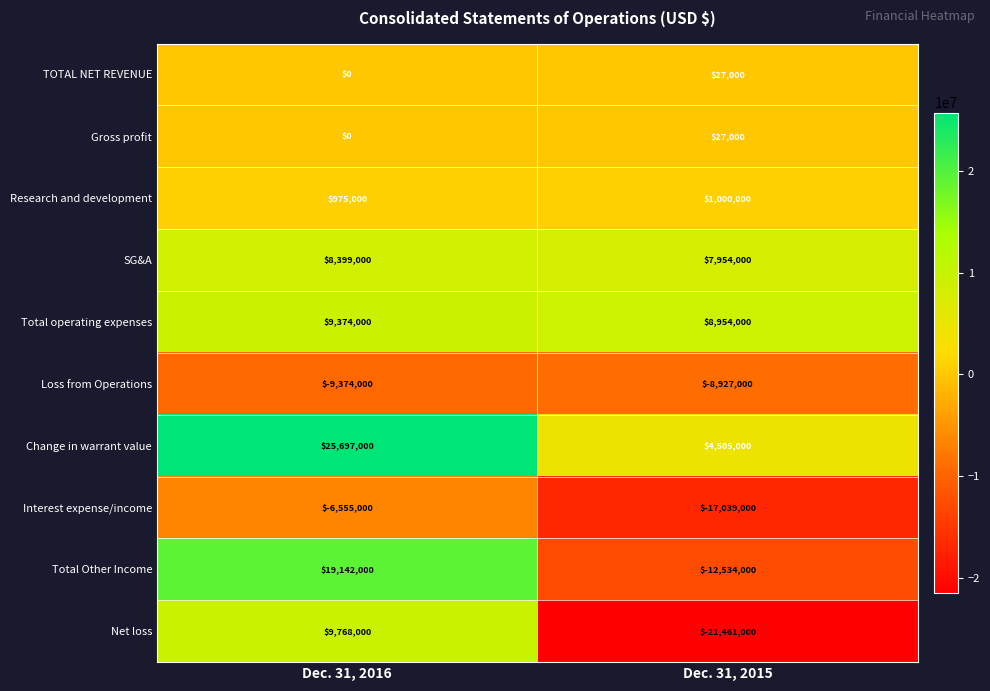

Which label corresponds to the largest value in the chart?

Dec. 31, 2016